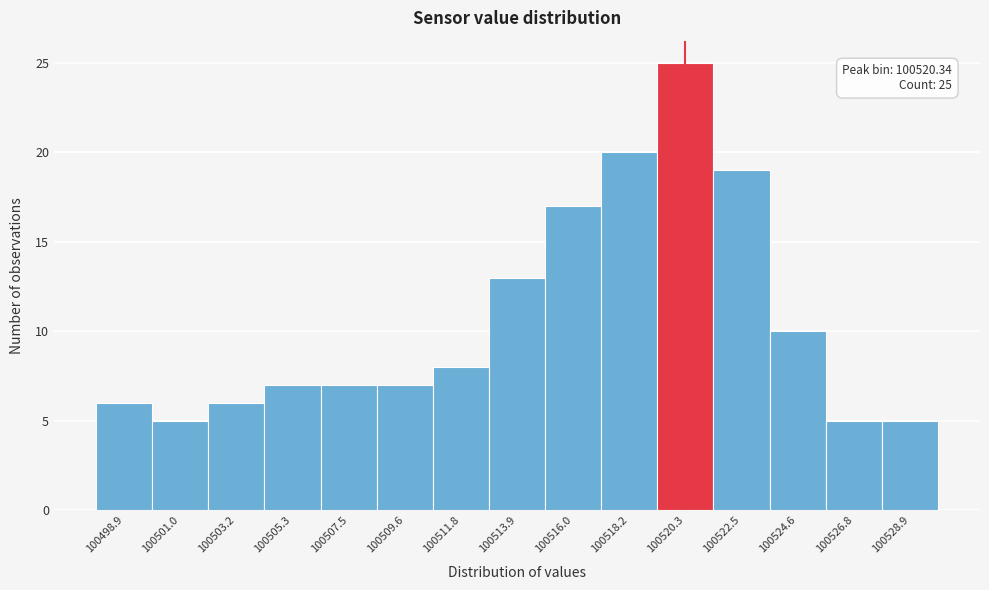

Over which range of the x-axis is the bar tallest?

100519.5 to 100521.5